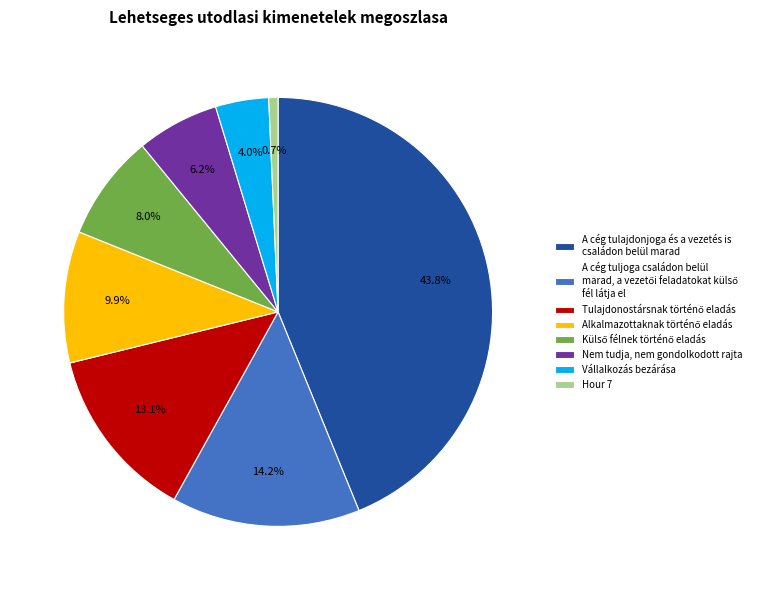

What is the smallest slice in the pie chart?

Hour 7